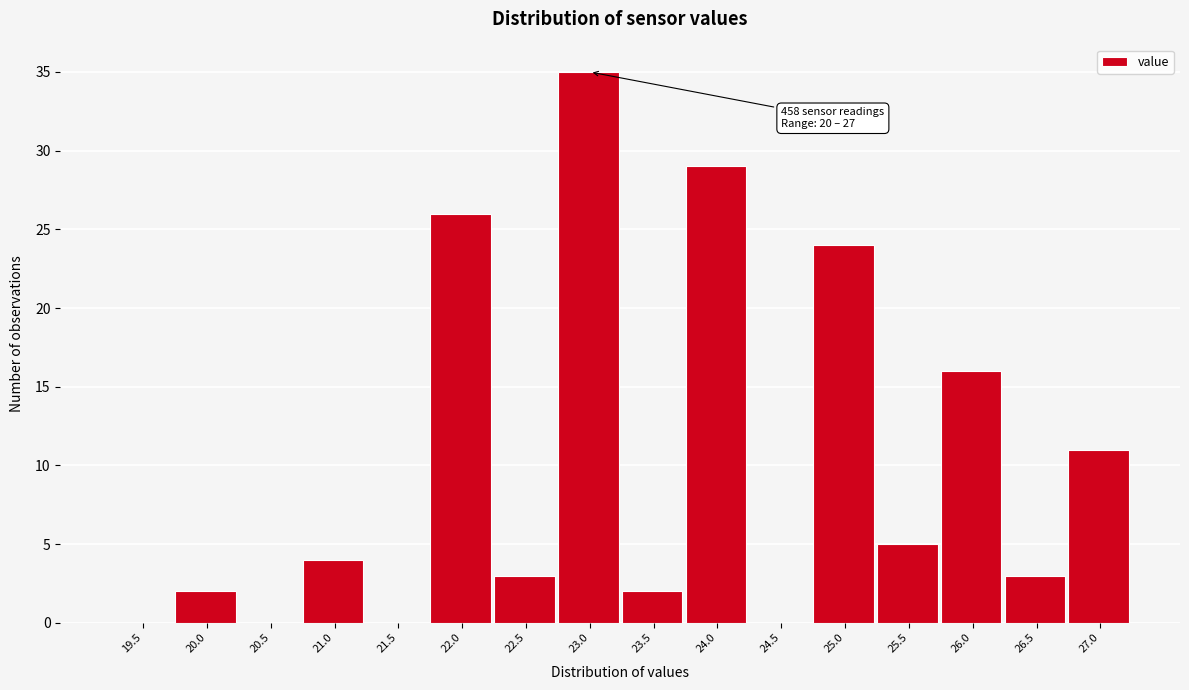

Reading right to left, list all the values displayed in this chart.

27.0=11	26.5=3	26.0=16	25.5=5	25.0=24	24.5=0	24.0=29	23.5=2	23.0=35	22.5=3	22.0=26	21.5=0	21.0=4	20.5=0	20.0=2	19.5=0